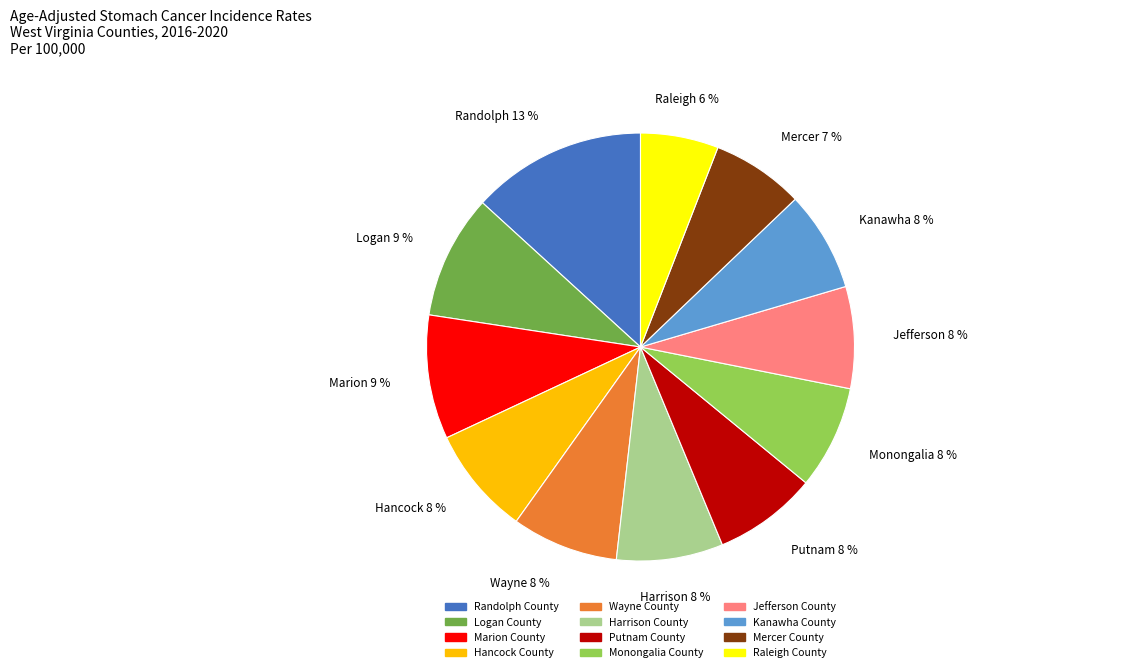

To the nearest percent, what is the combined percentage of Wayne County and Mercer County?

15%